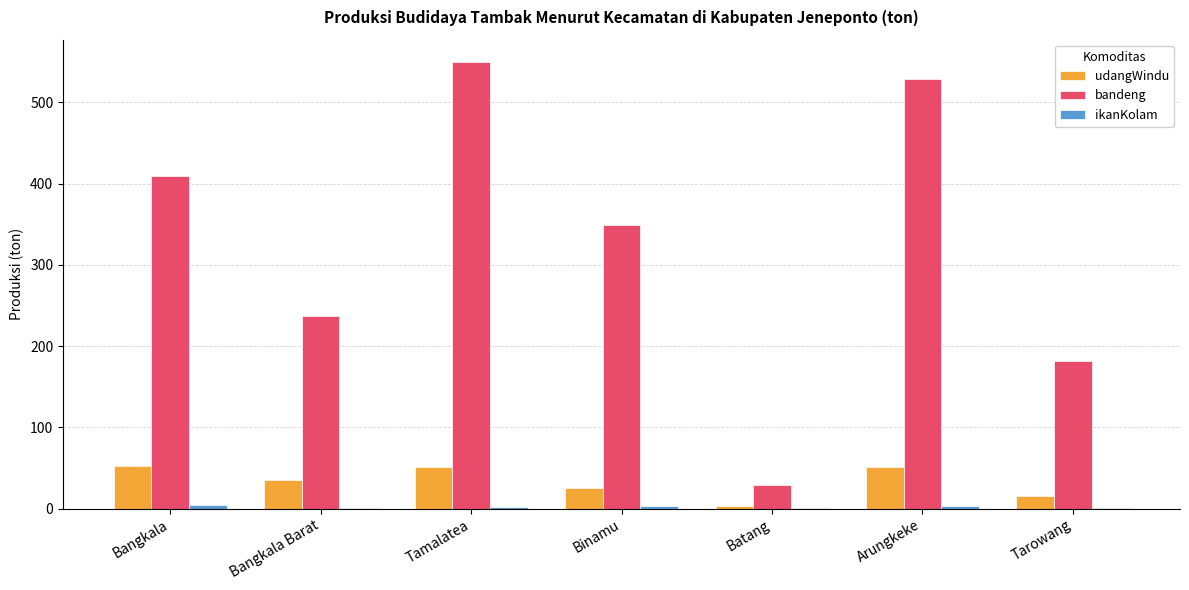

Is it true that bandeng equals 409.6 at Bangkala?

True